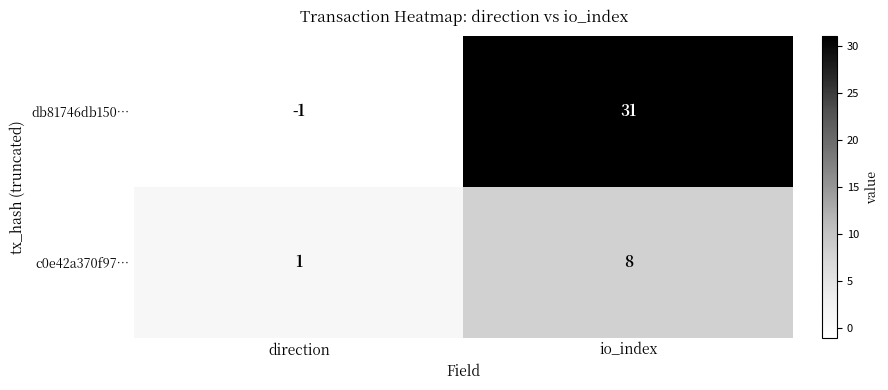

What is the difference between the highest and lowest values at io_index?

23